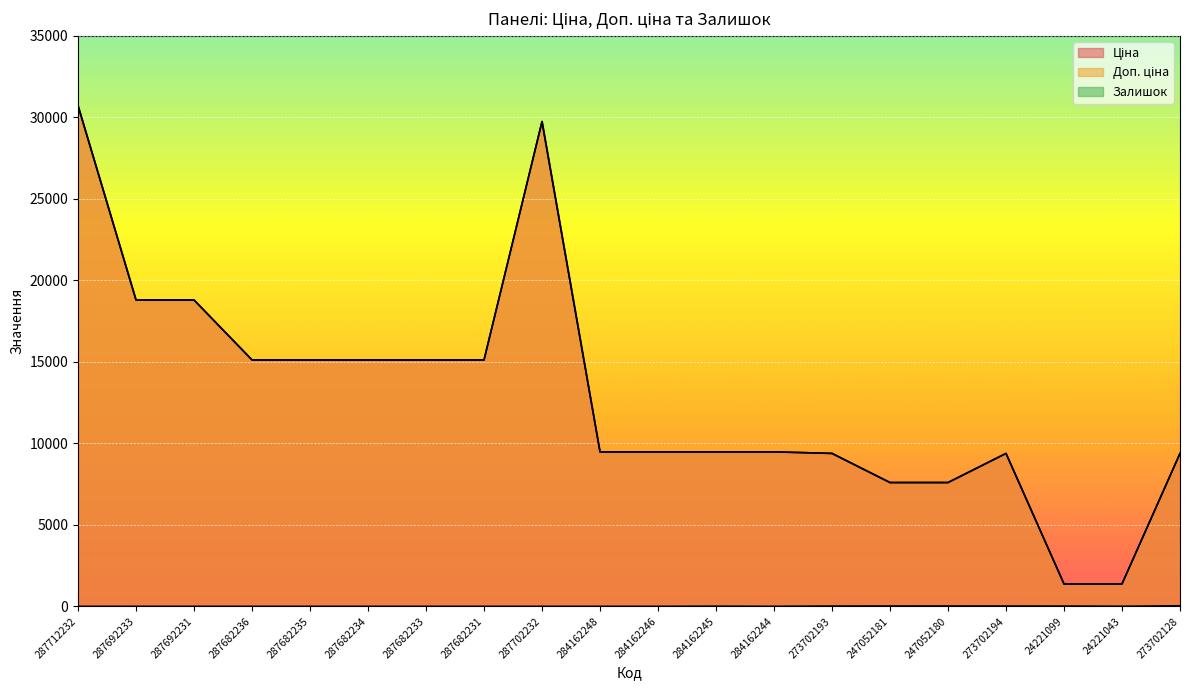

Does the chart display data point markers on the line(s)?

No